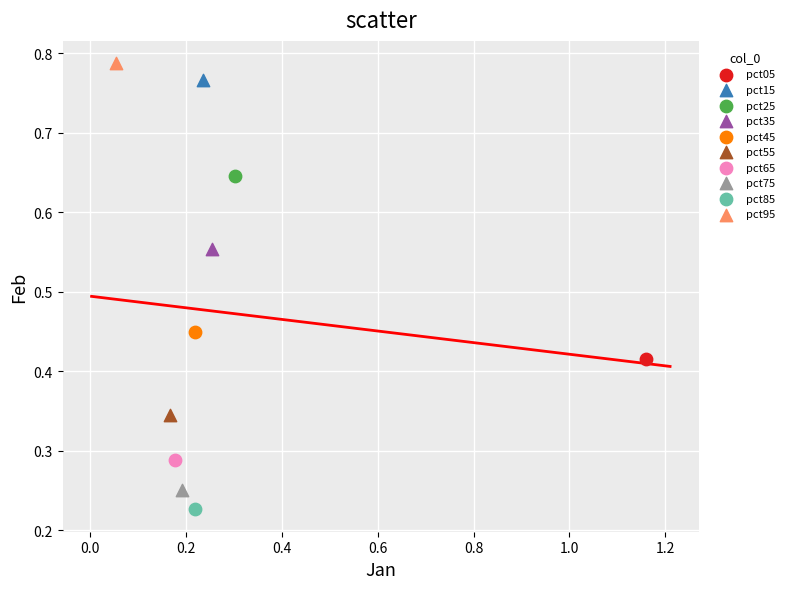

What are all the series names shown in the legend?

pct05, pct15, pct25, pct35, pct45, pct55, pct65, pct75, pct85, pct95